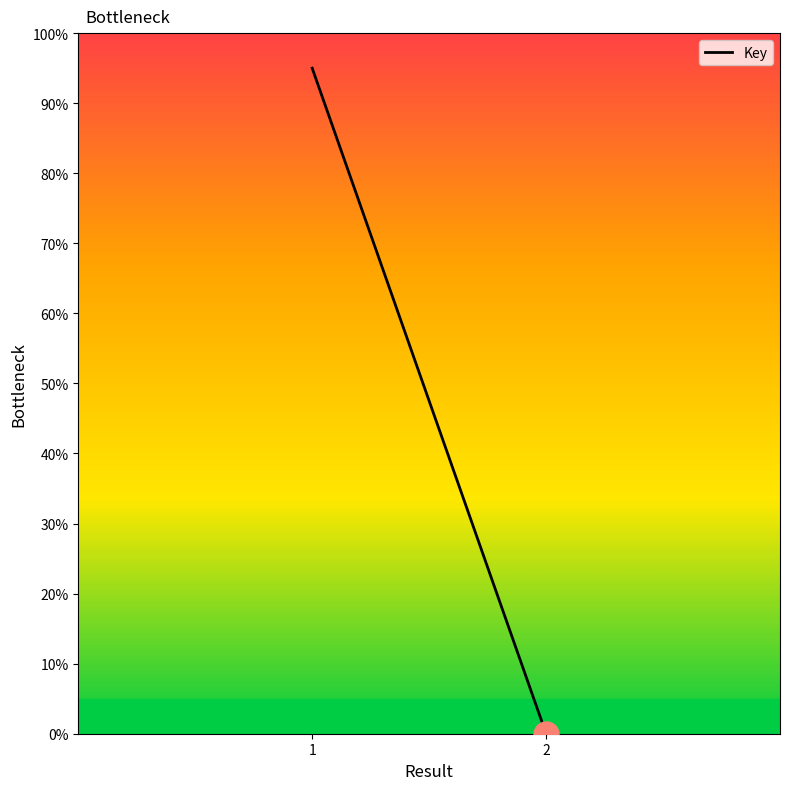

How many data points are less than 95?

1